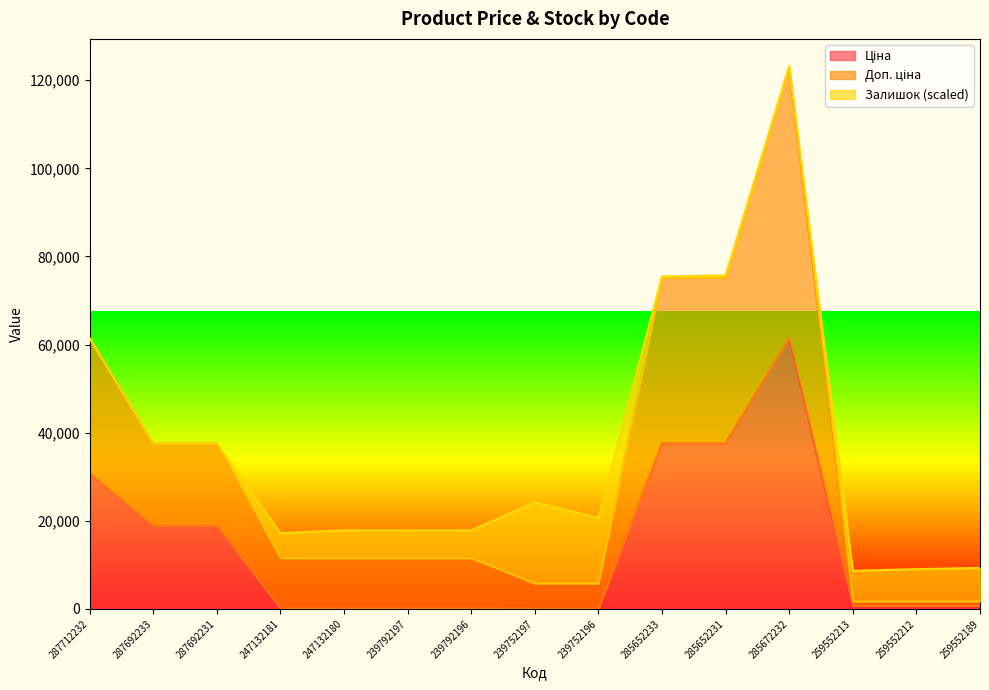

True or false: Доп. ціна and Ціна intersect in this chart.

False